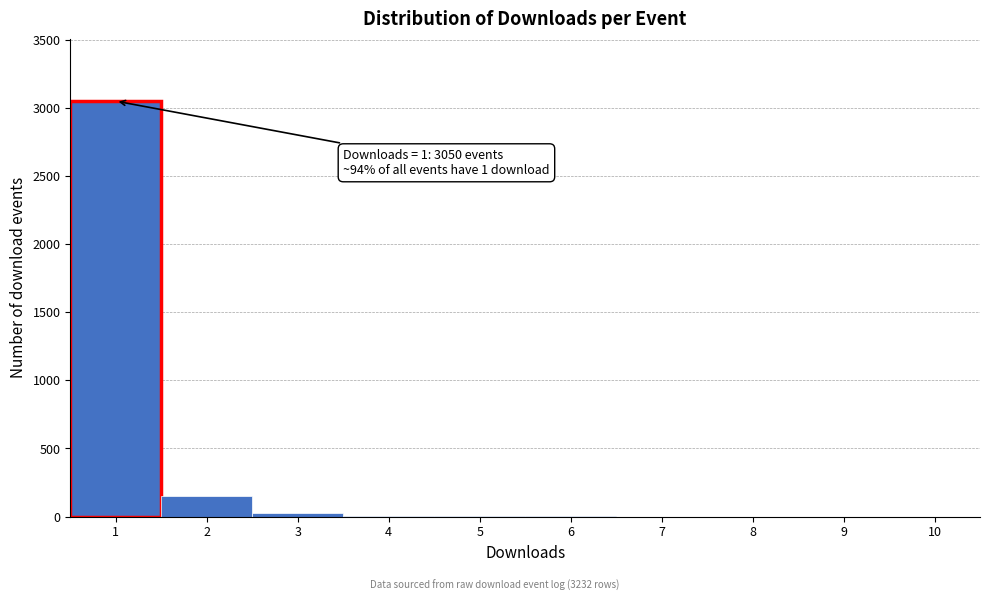

Which range on the x-axis has the tallest bar?

0.5 to 1.5